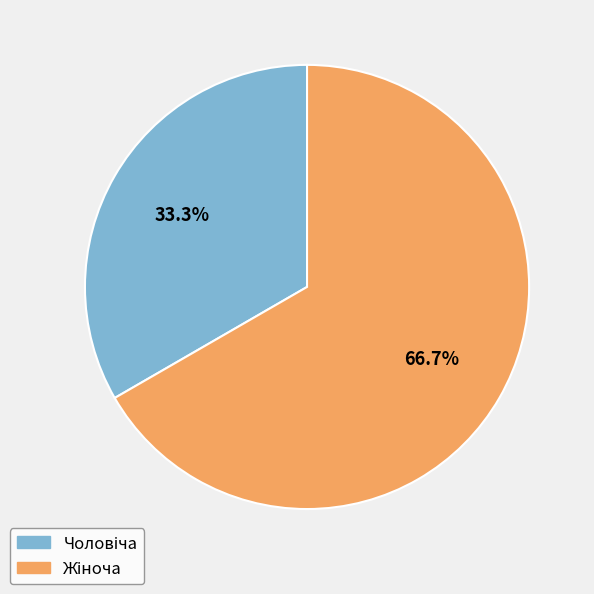

How many segments does this pie chart have?

2